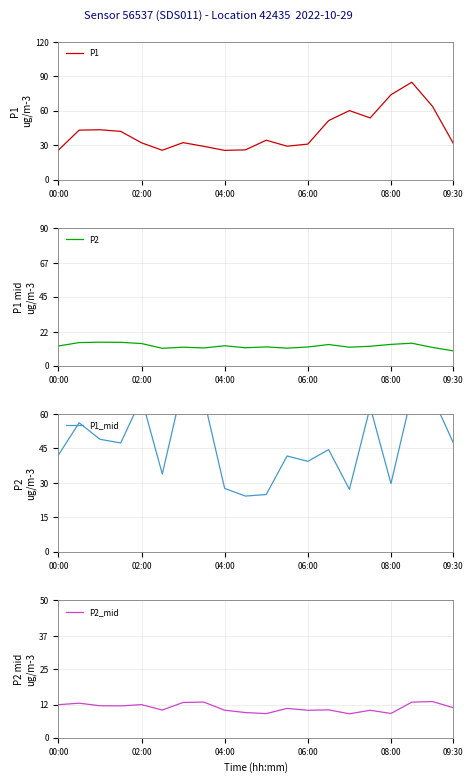

How many interior local valleys does the P1 series have?

4